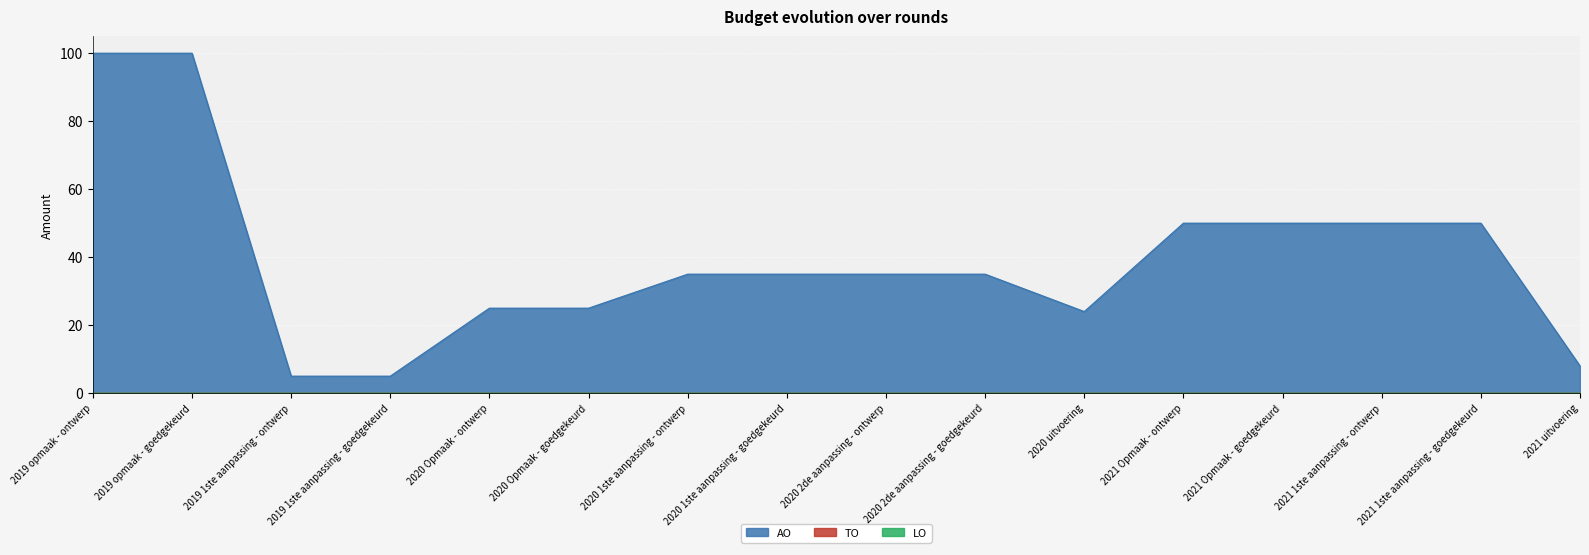

How many series are shown in this chart?

3